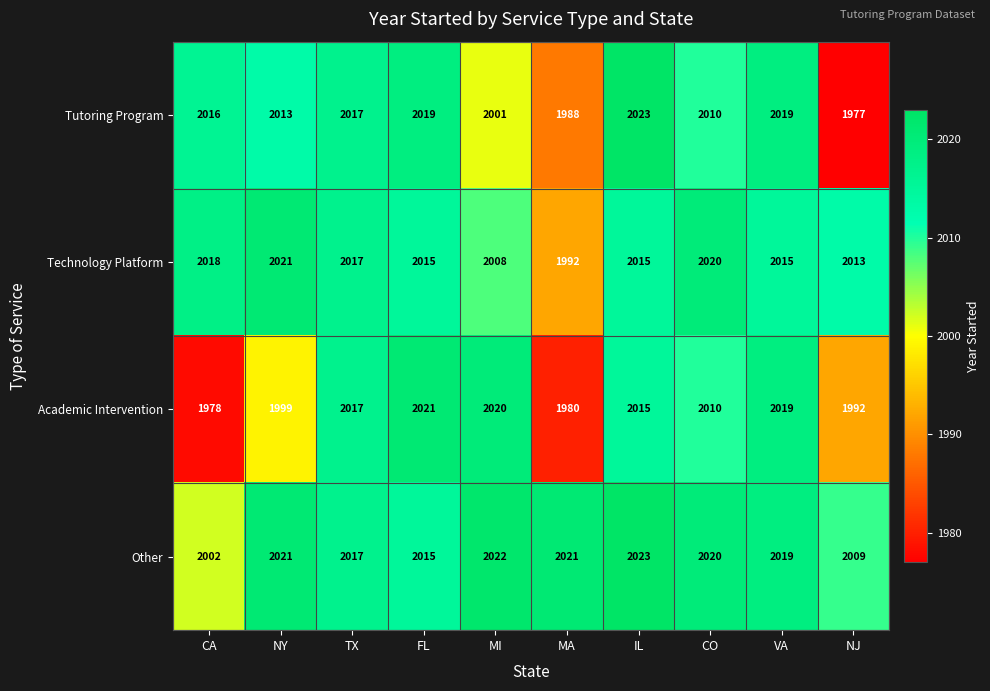

Which series has the largest total across all categories?

Other